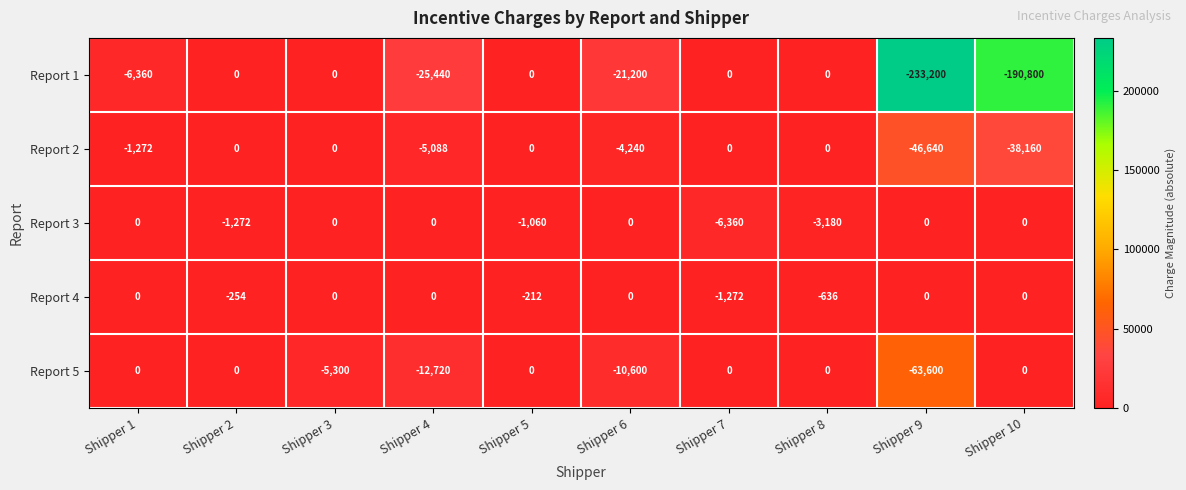

What is the total value across all series at Shipper 4?

-43248